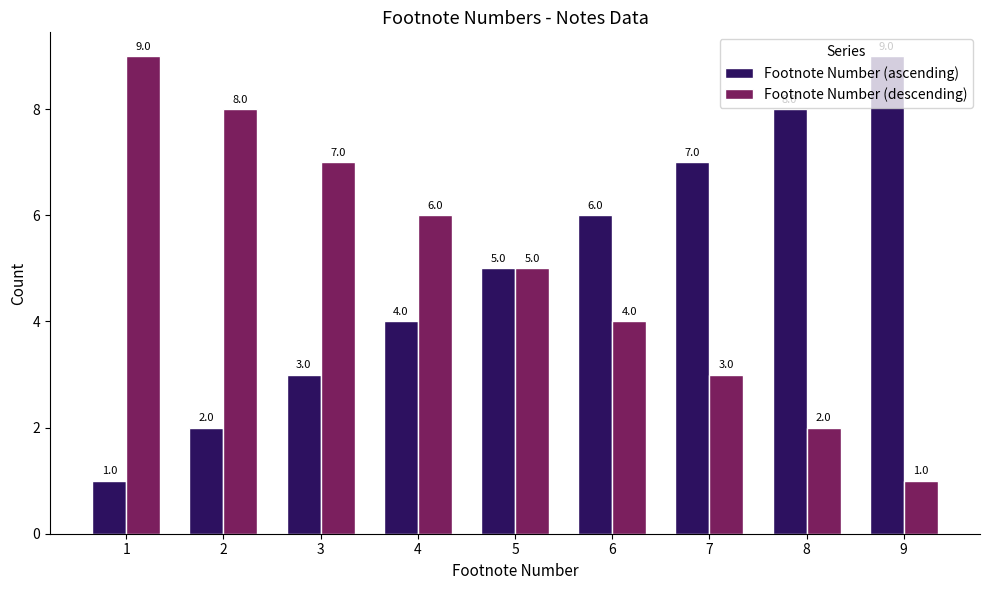

Is it true that Footnote Number (descending) equals 1 at 9?

True